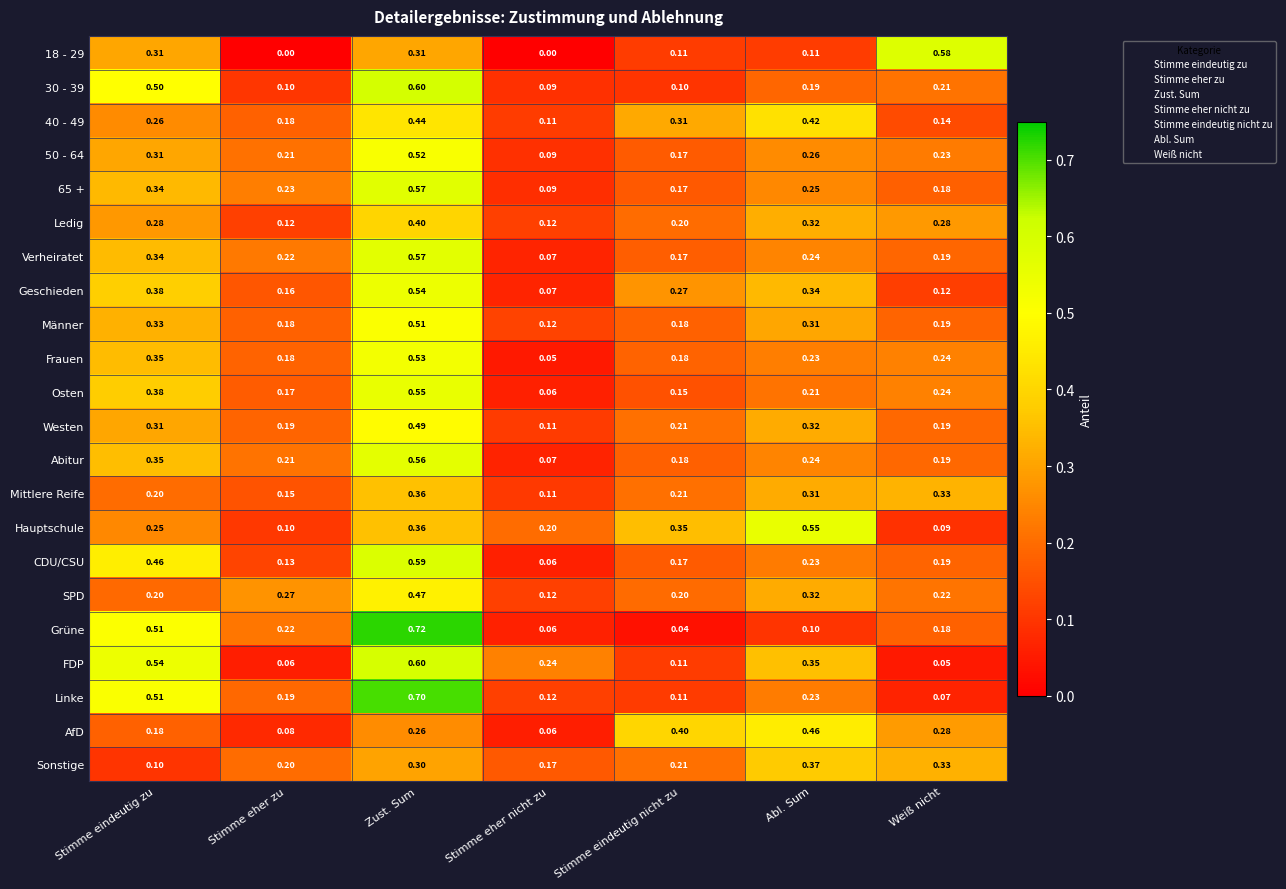

List the labels in order of 50 - 64 value, smallest first.

Stimme eher nicht zu, Stimme eindeutig nicht zu, Stimme eher zu, Weiß nicht, Abl. Sum, Stimme eindeutig zu, Zust. Sum